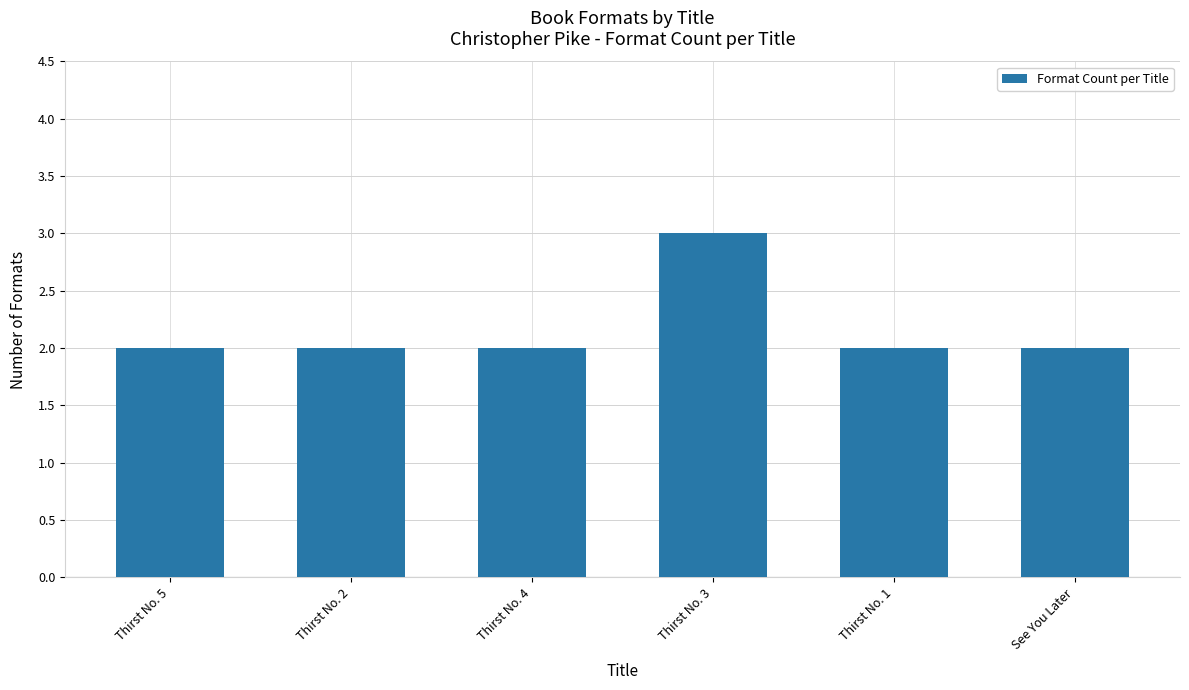

Is it true that the value at Thirst No. 5 is 2?

True